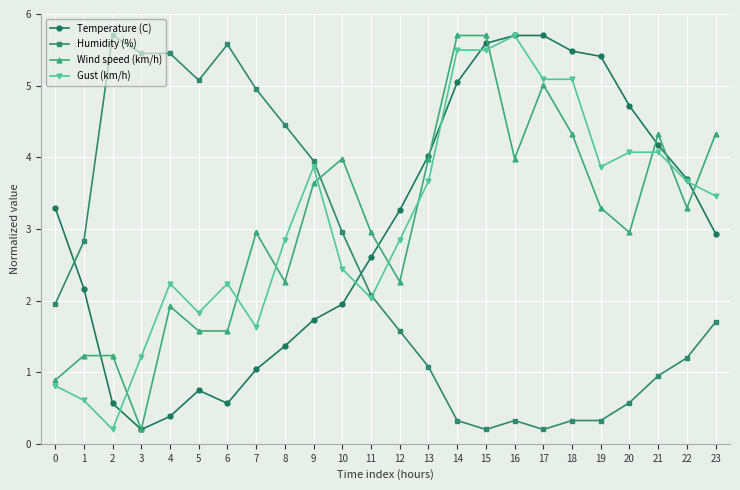

How many intersections are there between Wind speed (km/h) and Humidity (%)?

1